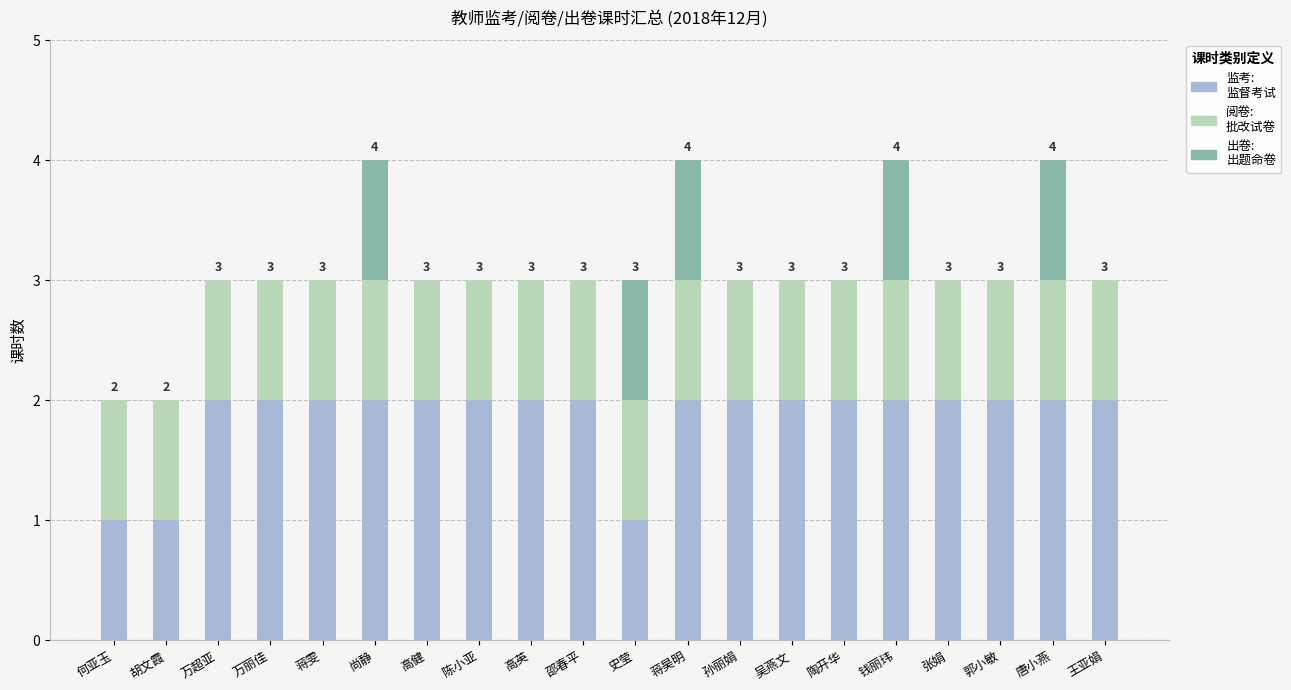

What is the total value across all series at 吴燕文?

3